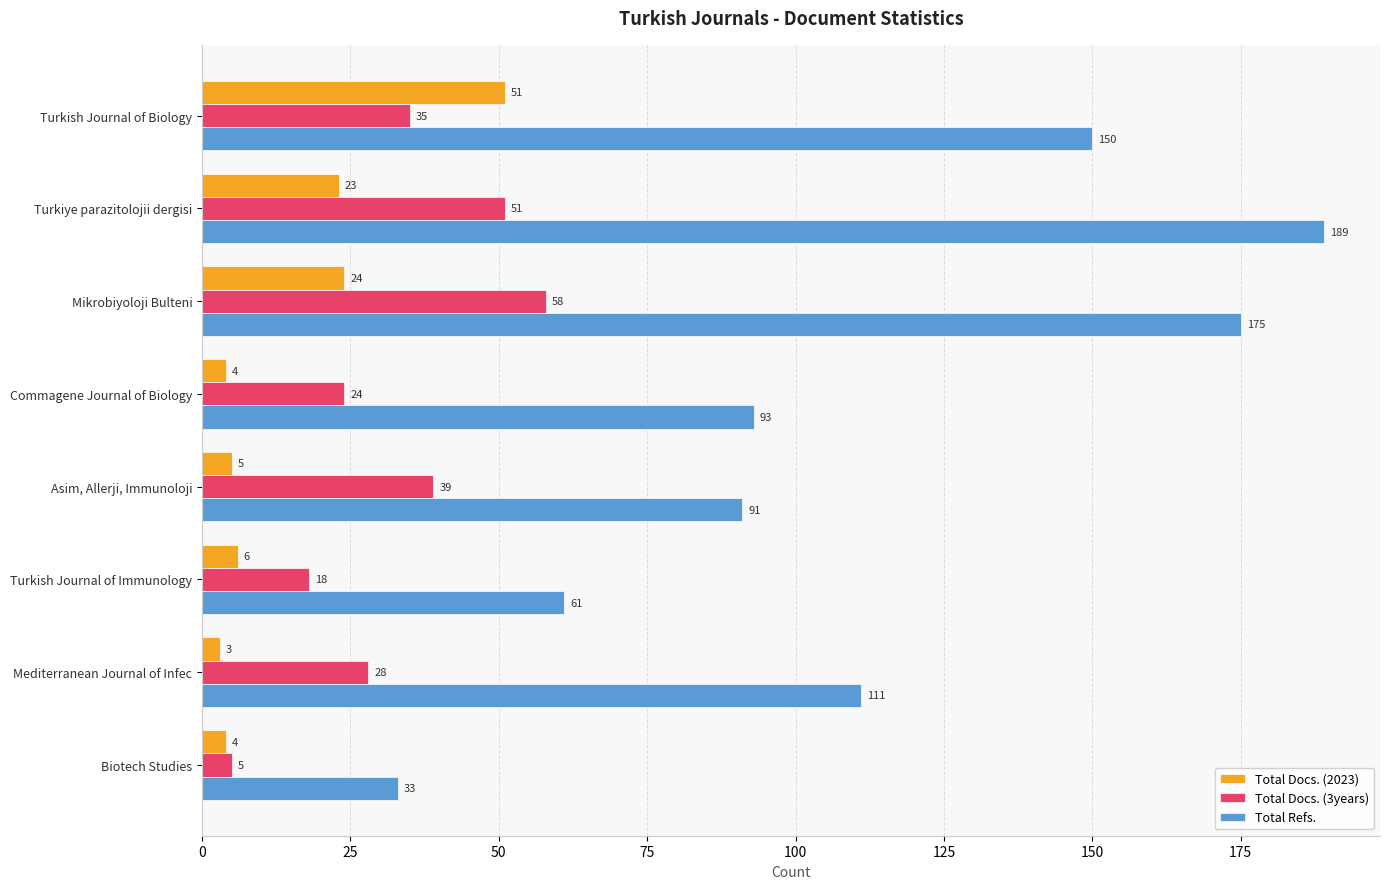

At how many categories does at least one series exceed 58?

7